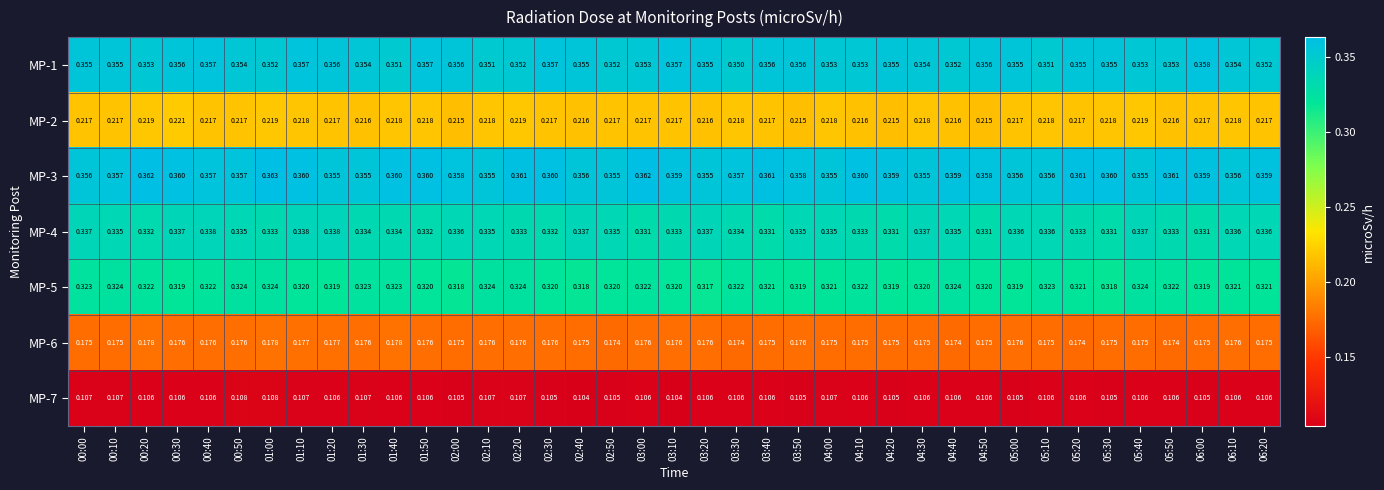

Is the value of MP-4 at 05:30 greater than the value of MP-7 at 02:50?

Yes